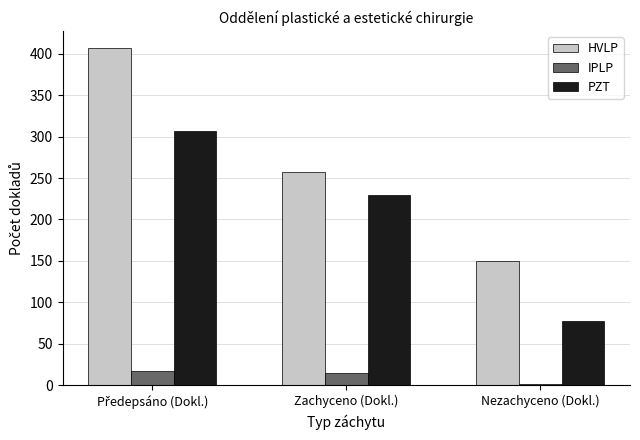

What is the sum of all HVLP values?

814